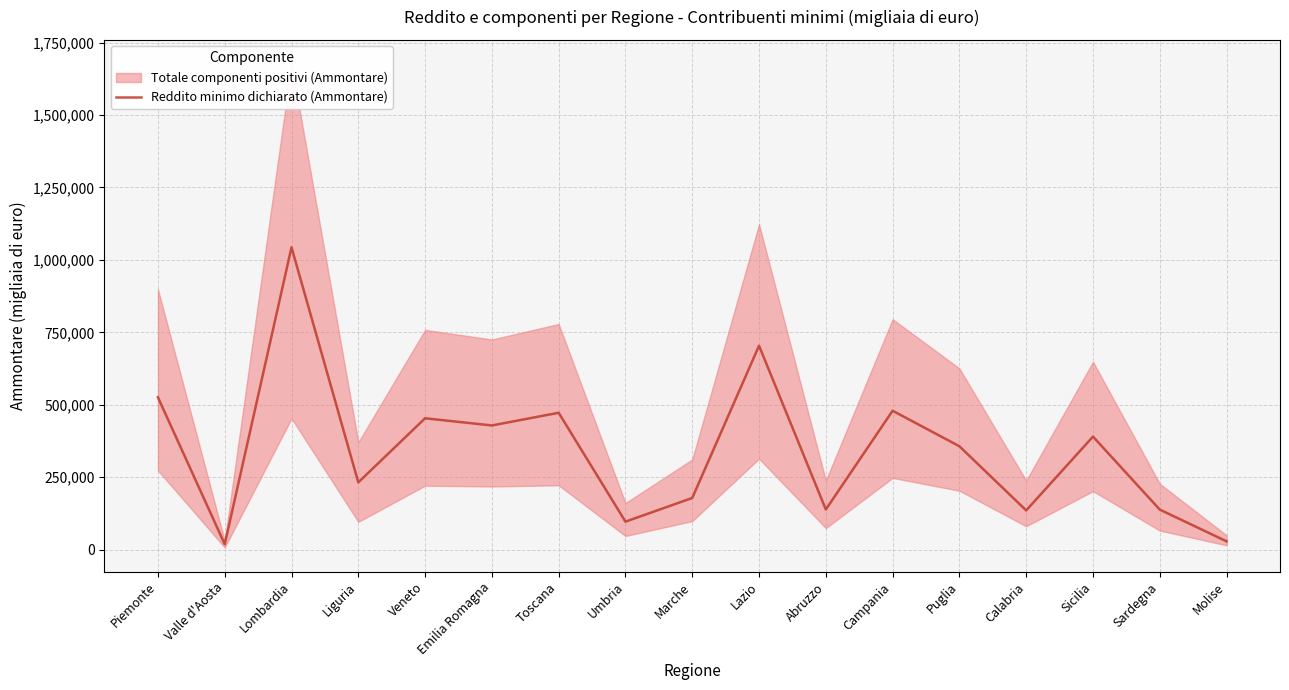

Approximately how many times larger is the value at Umbria compared to Toscana?

0.2